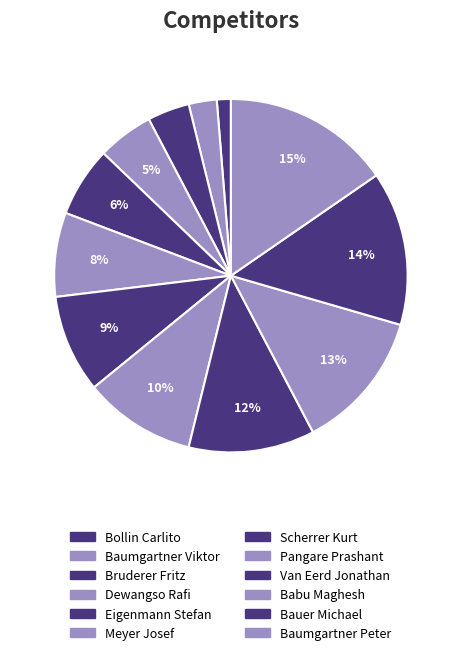

The Babu Maghesh slice represents 13% of the pie. True or false?

True